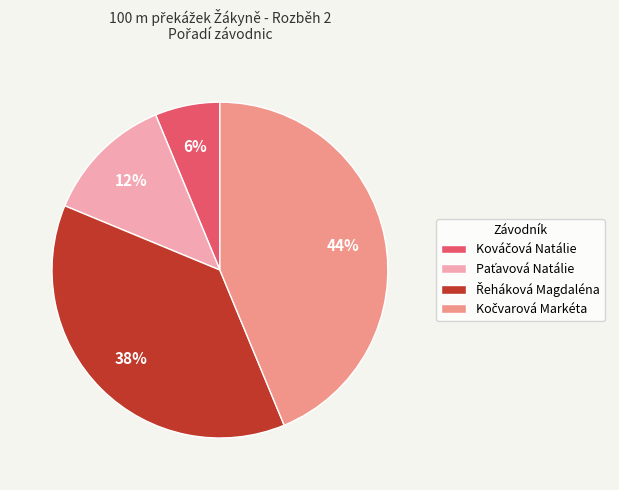

Is there a majority slice in this chart?

No